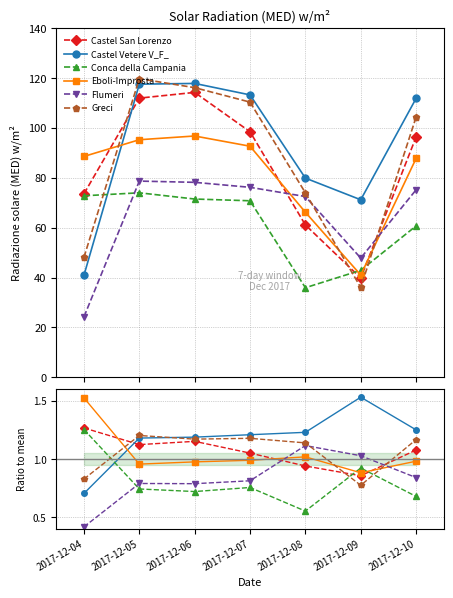

Reading left to right, transcribe all the data shown in this chart.

Castel San Lorenzo: 1.3	1.1	1.2	1.1	0.9	0.9	1.1
Castel Vetere V_F_: 0.7	1.2	1.2	1.2	1.2	1.5	1.3
Conca della Campania: 1.3	0.7	0.7	0.8	0.6	0.9	0.7
Eboli-Improsta: 1.5	1.0	1.0	1.0	1.0	0.9	1.0
Flumeri: 0.4	0.8	0.8	0.8	1.1	1.0	0.8
Greci: 0.8	1.2	1.2	1.2	1.1	0.8	1.2